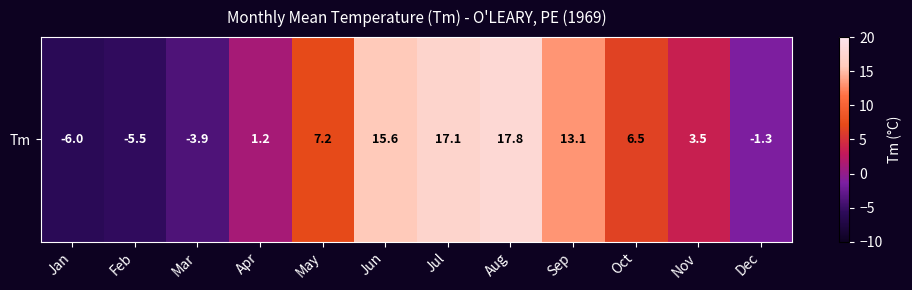

Is it true that the value at Apr is 1.2?

True